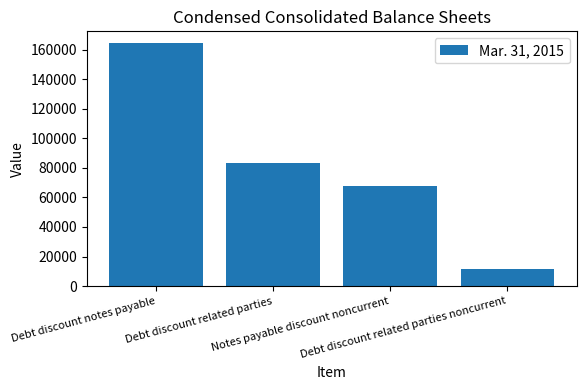

The value at Debt discount related parties noncurrent is 11413. True or false?

True